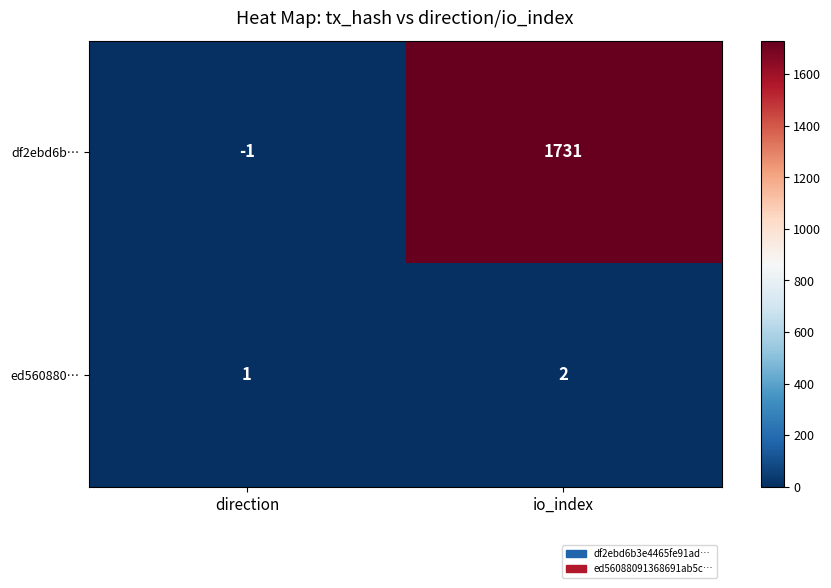

Which category has the lowest value in the df2ebd6b… series?

direction